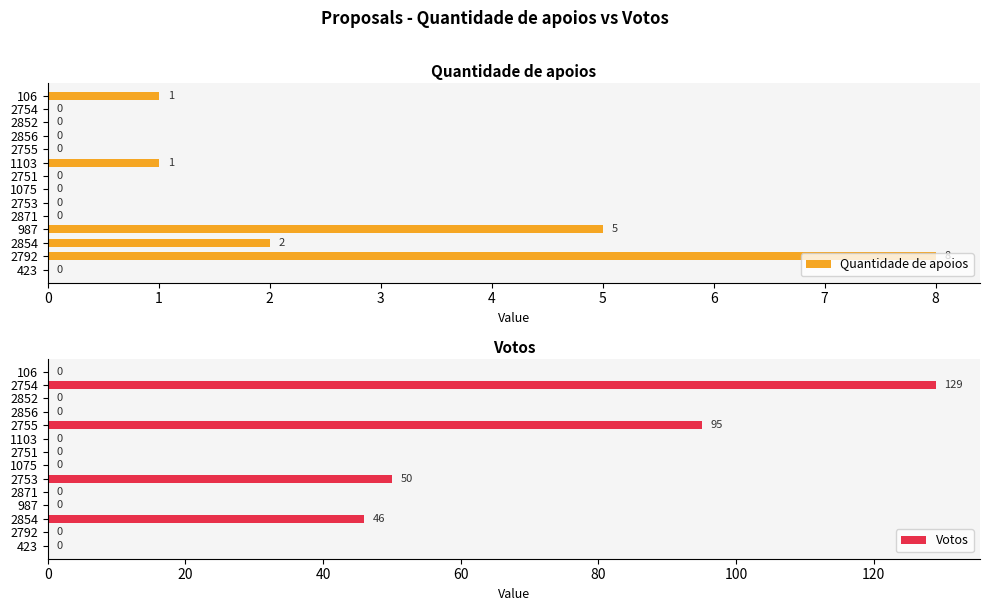

The Quantidade de apoios series shows -4 at 2856. True or false?

False